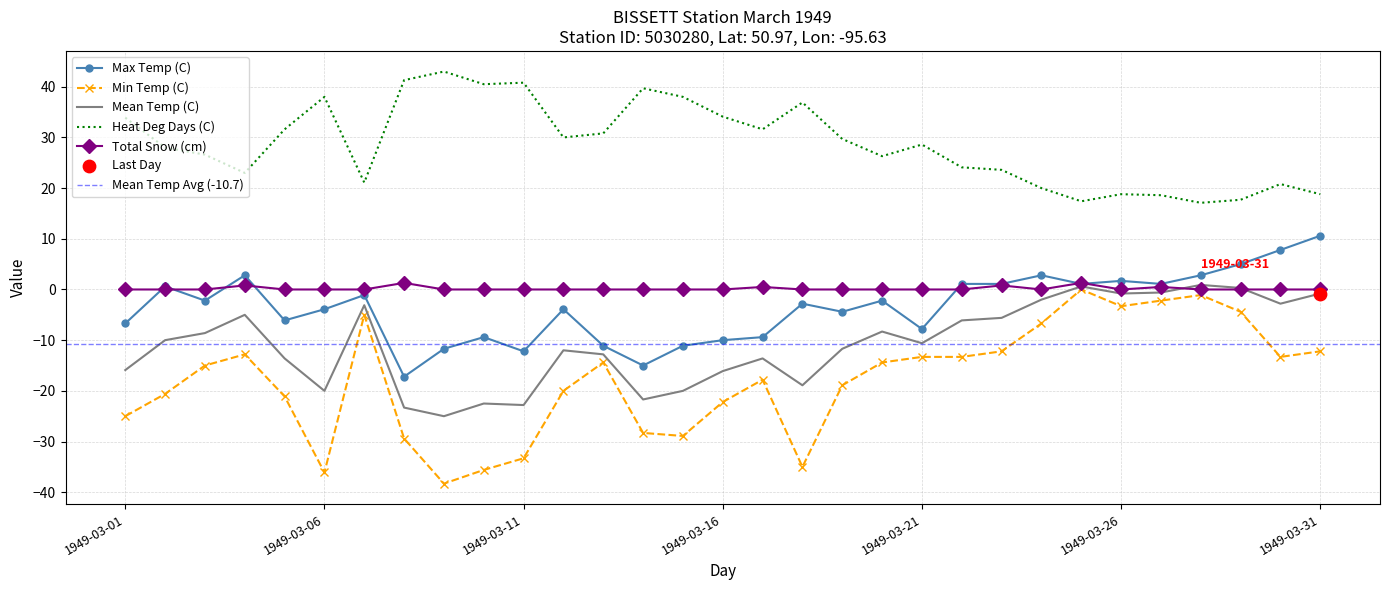

Is the value of Total Snow (cm) at 1949-03-28 greater than the value of Mean Temp (C) at 1949-03-31?

Yes